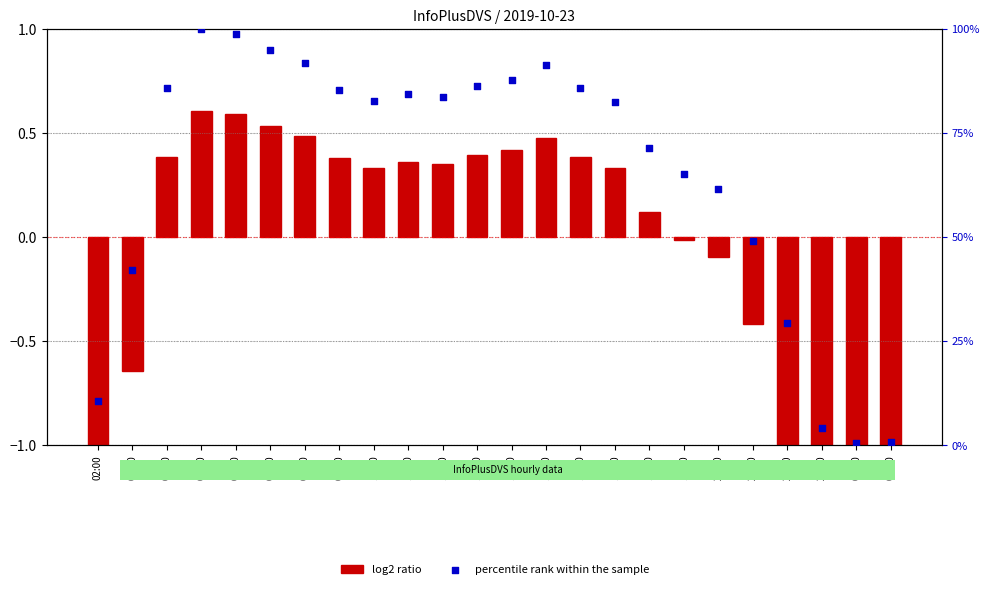

At which category is the sum across all series the highest?

05:00